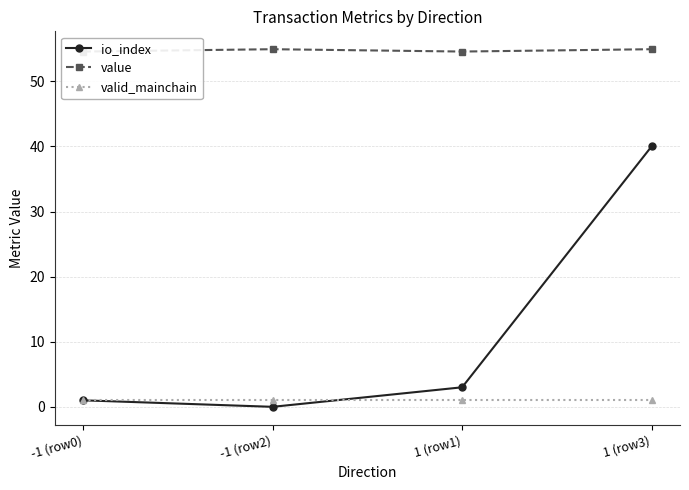

List the series in order of their overall mean, lowest first.

valid_mainchain, io_index, value